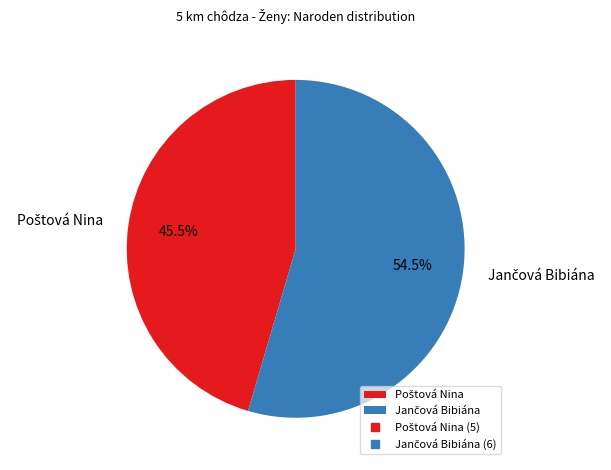

Does any single category account for the majority?

Yes